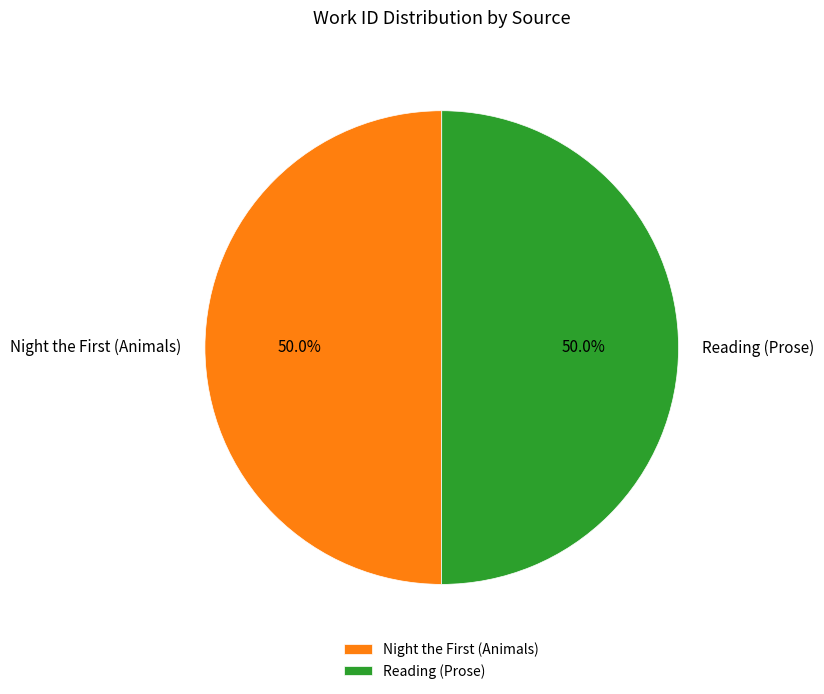

How many segments does this pie chart have?

2